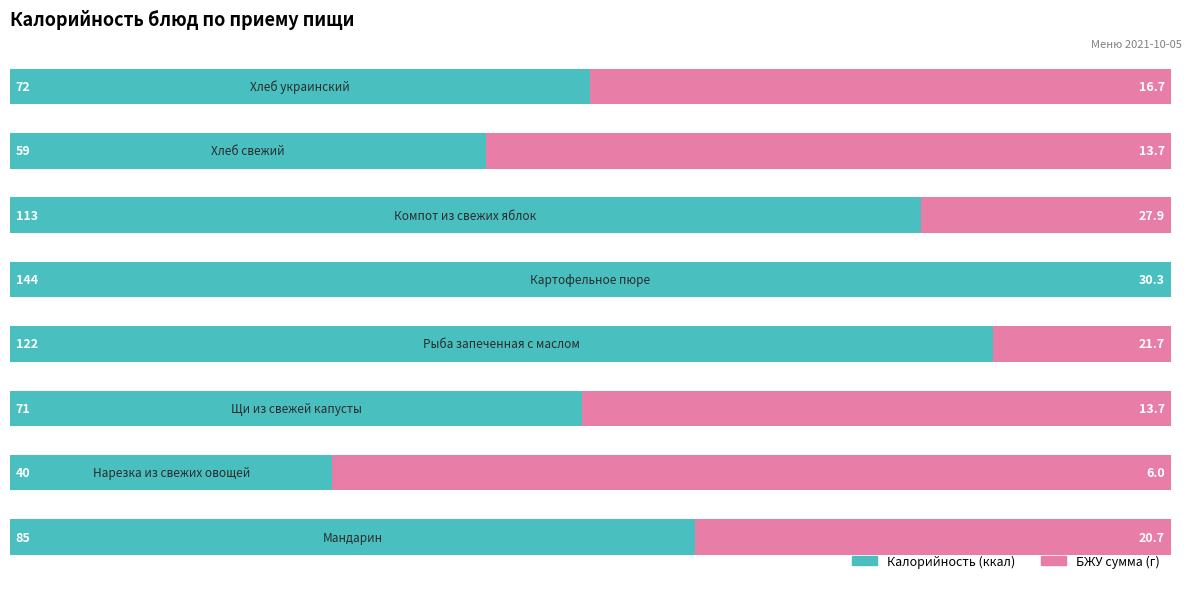

What are all the series names shown in the legend?

Калорийность (ккал), БЖУ сумма (г)